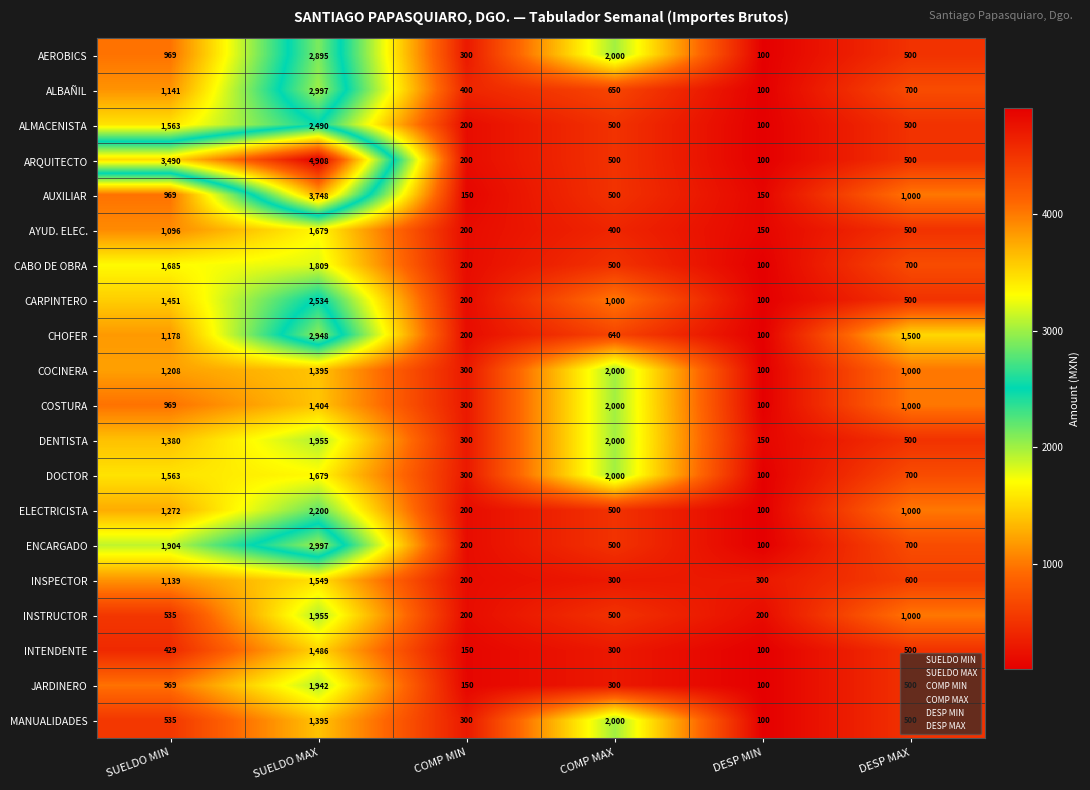

Count the number of data series in this chart.

20